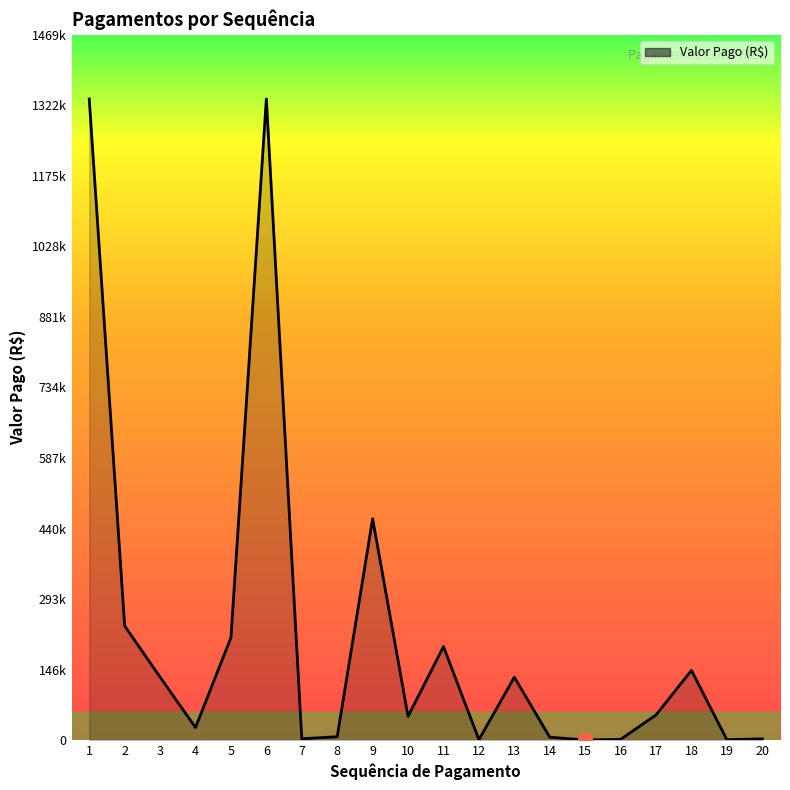

Does the chart display data point markers on the line(s)?

No